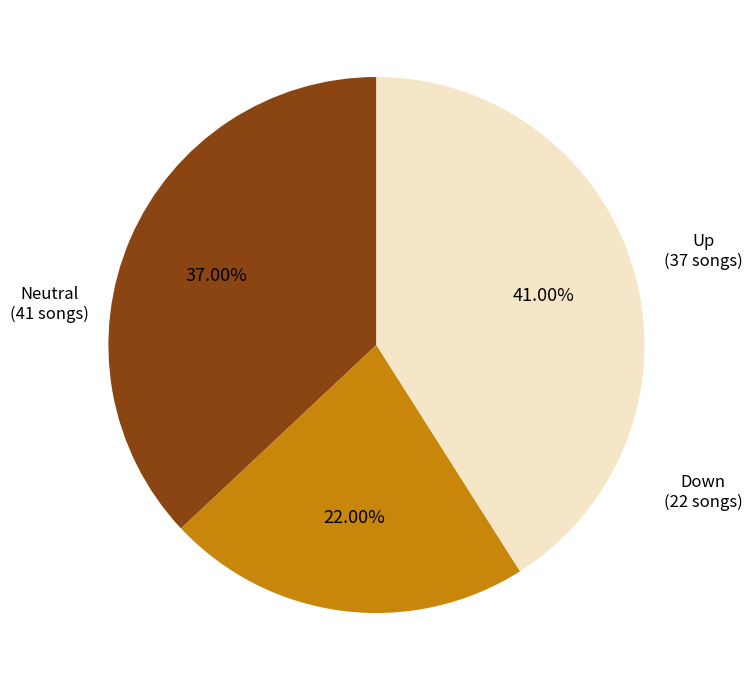

How many segments does this pie chart have?

3